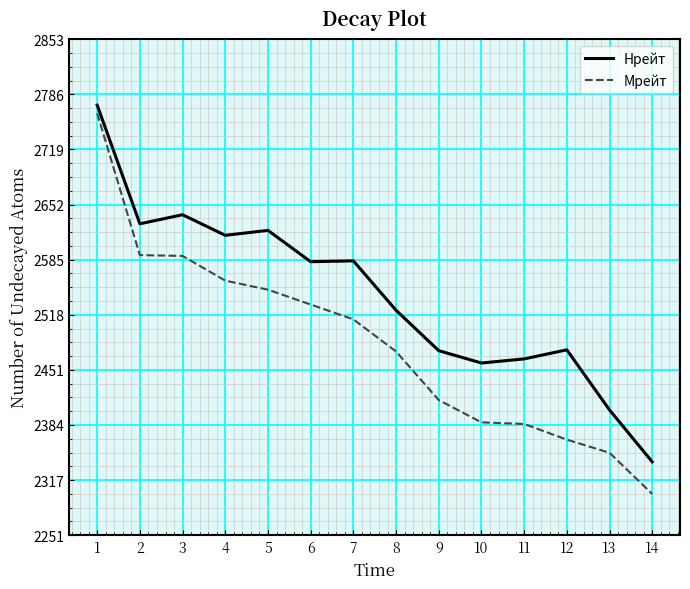

At how many categories does at least one series exceed 2366?

13